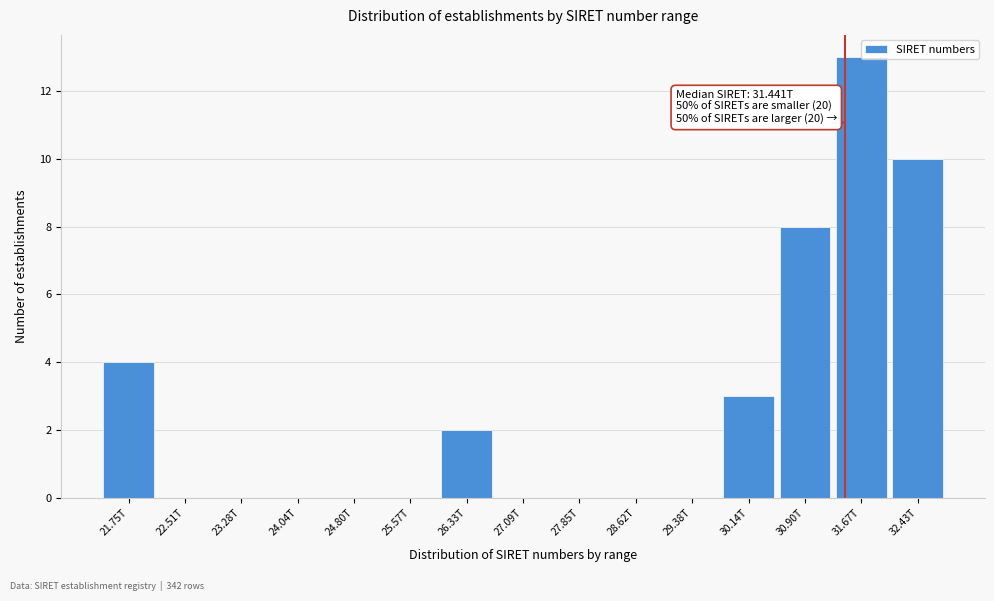

What is the maximum value shown in the chart?

13